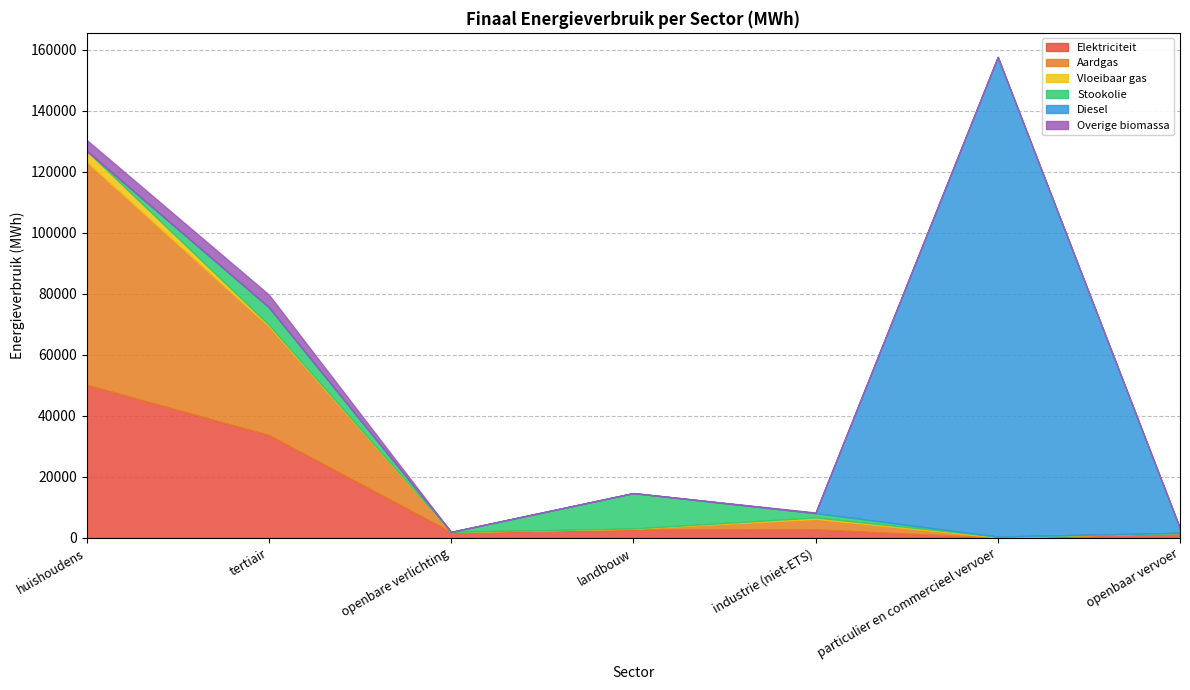

What is the label of the 7th point from the right?

huishoudens